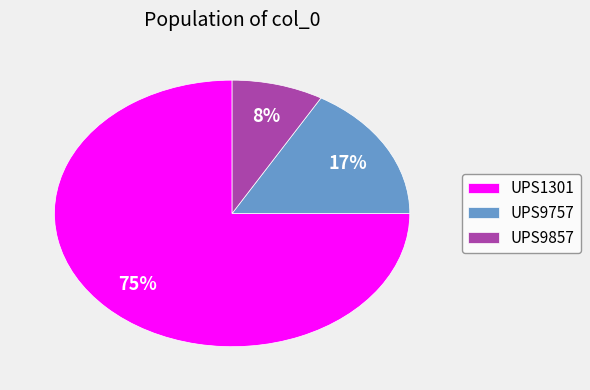

The UPS9757 slice represents 5% of the pie. True or false?

False